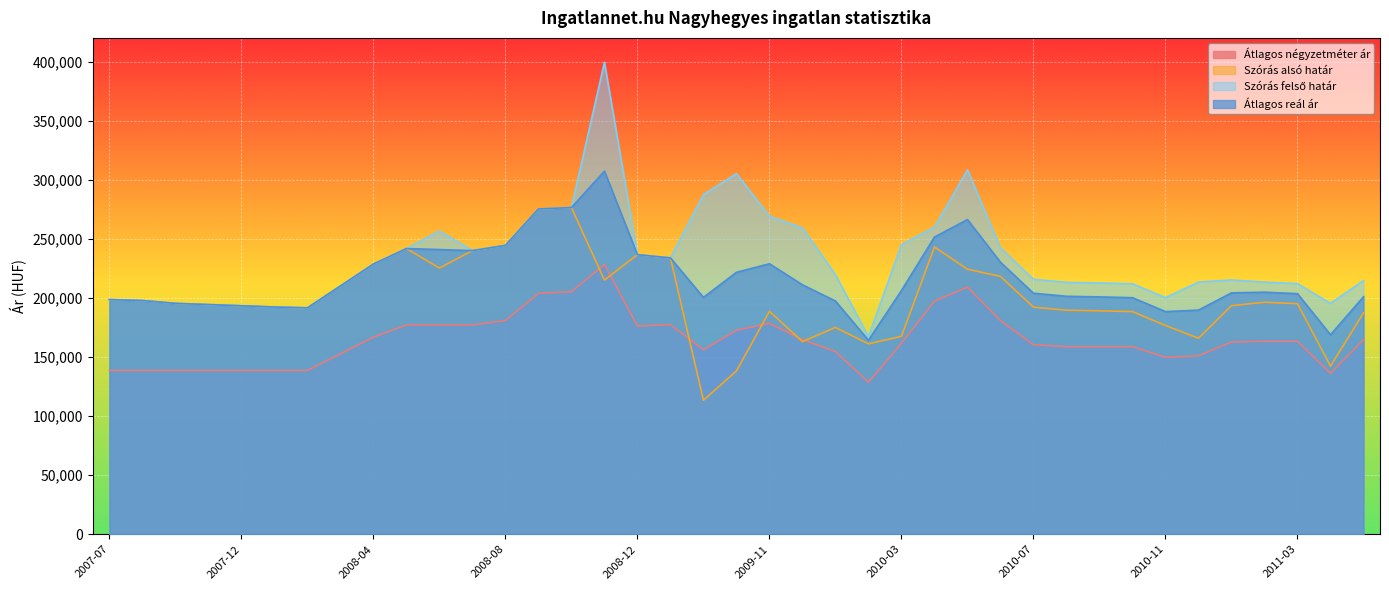

At which category does Átlagos négyzetméter ár reach its first local valley?

2008-12